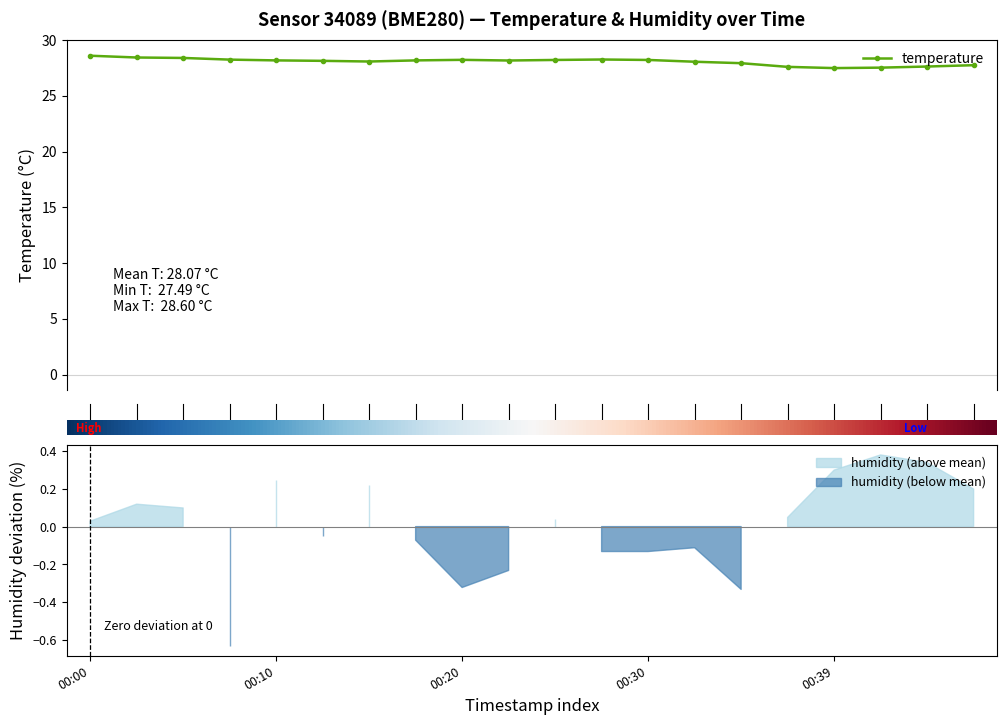

How many points are lower than both their immediate neighbors (excluding endpoints)?

3